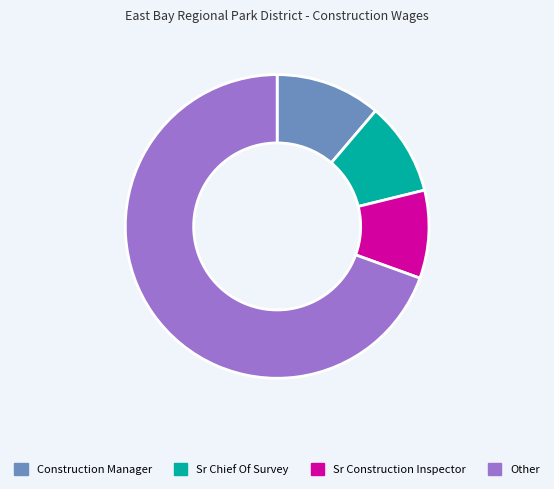

Is there a majority slice in this chart?

Yes